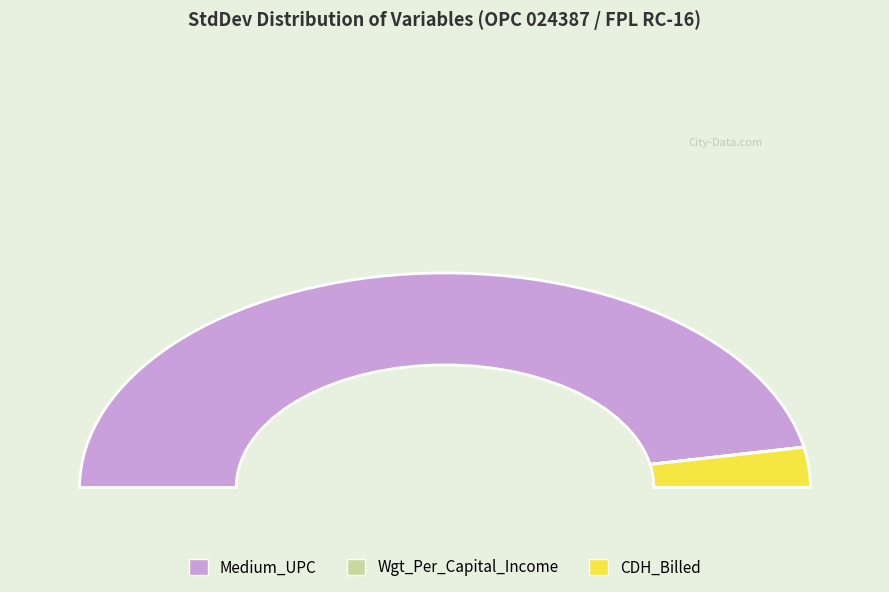

The CDH_Billed slice represents 16% of the pie. True or false?

False